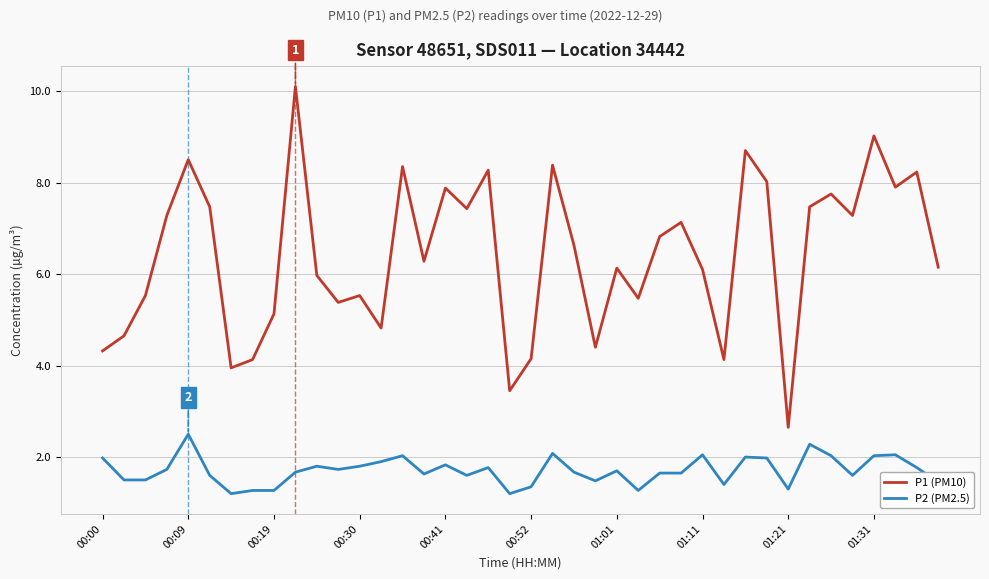

Which series has the largest total across all categories?

P1 (PM10)